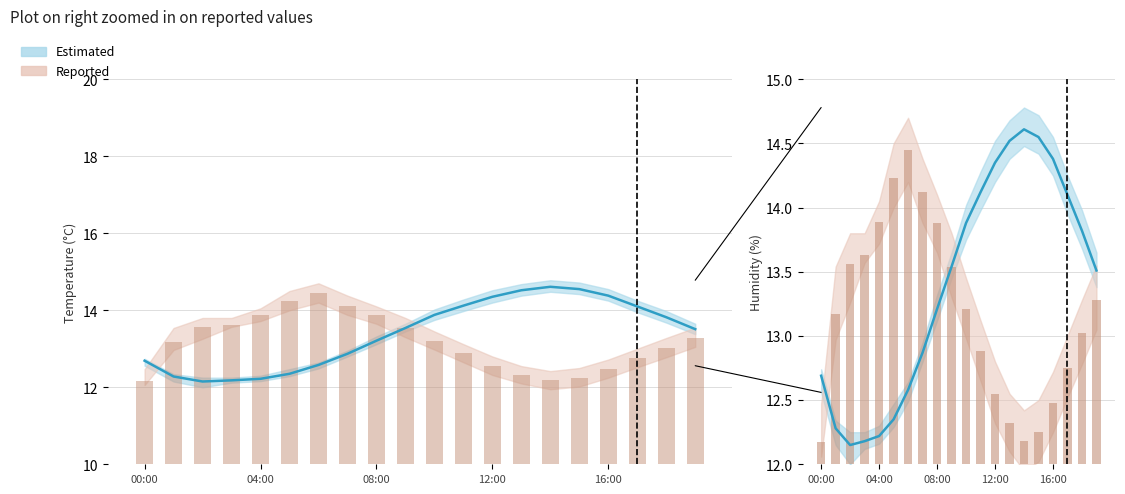

Between 15 and 13, which is larger?

15